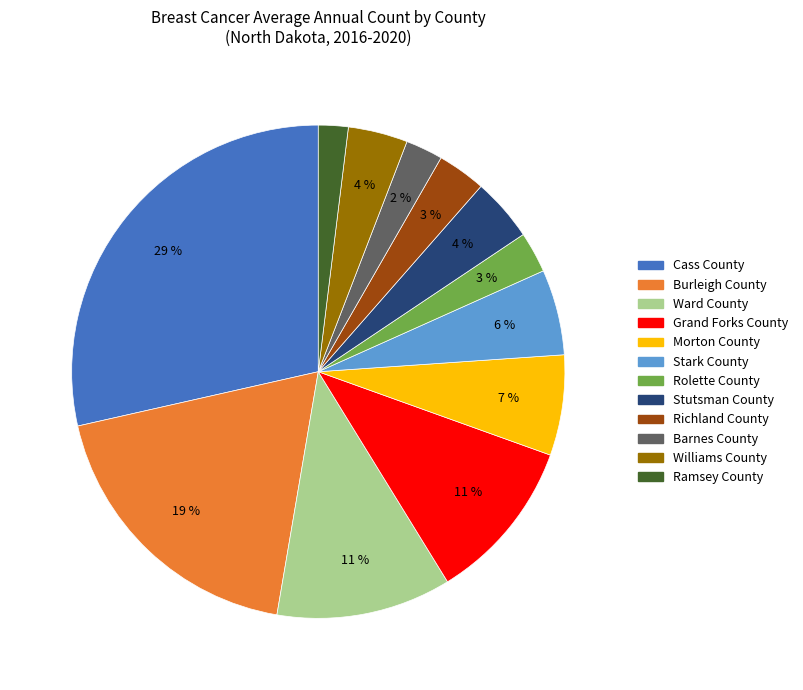

Combined, do Morton County and Stark County account for over 50%?

No